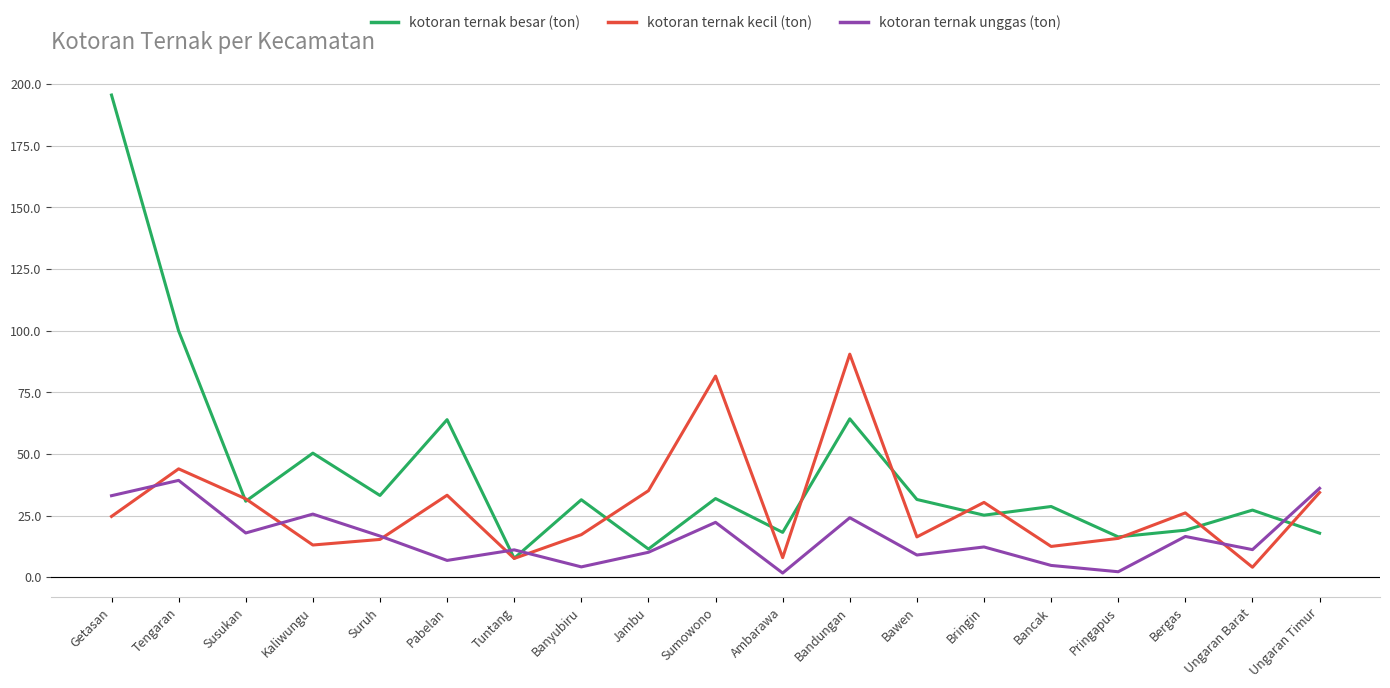

At which label does kotoran ternak besar (ton) first exceed 30?

Getasan